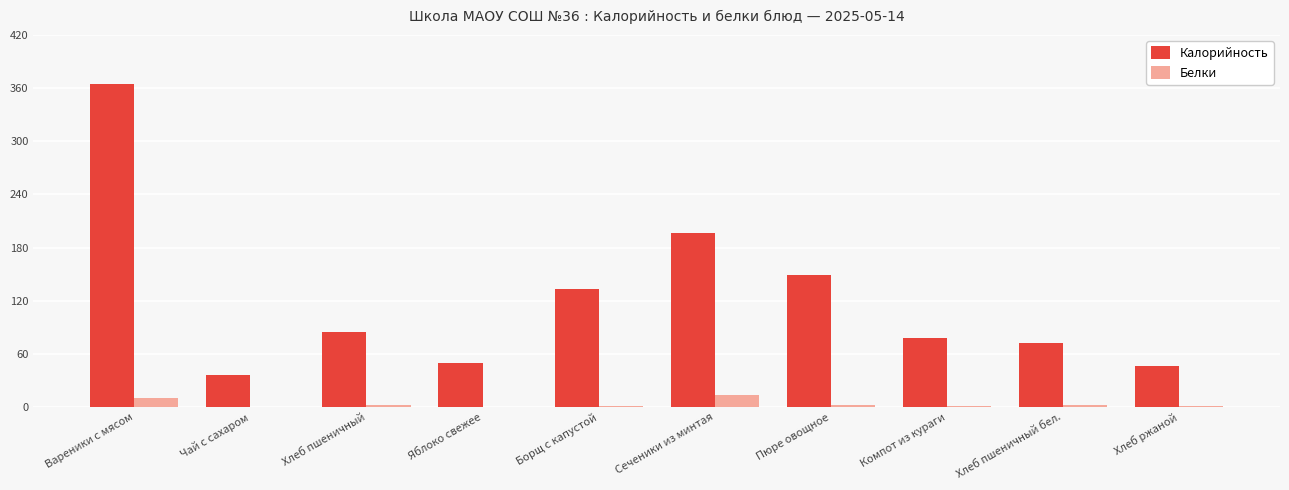

Are the bars grouped side by side (vs. stacked)?

Yes